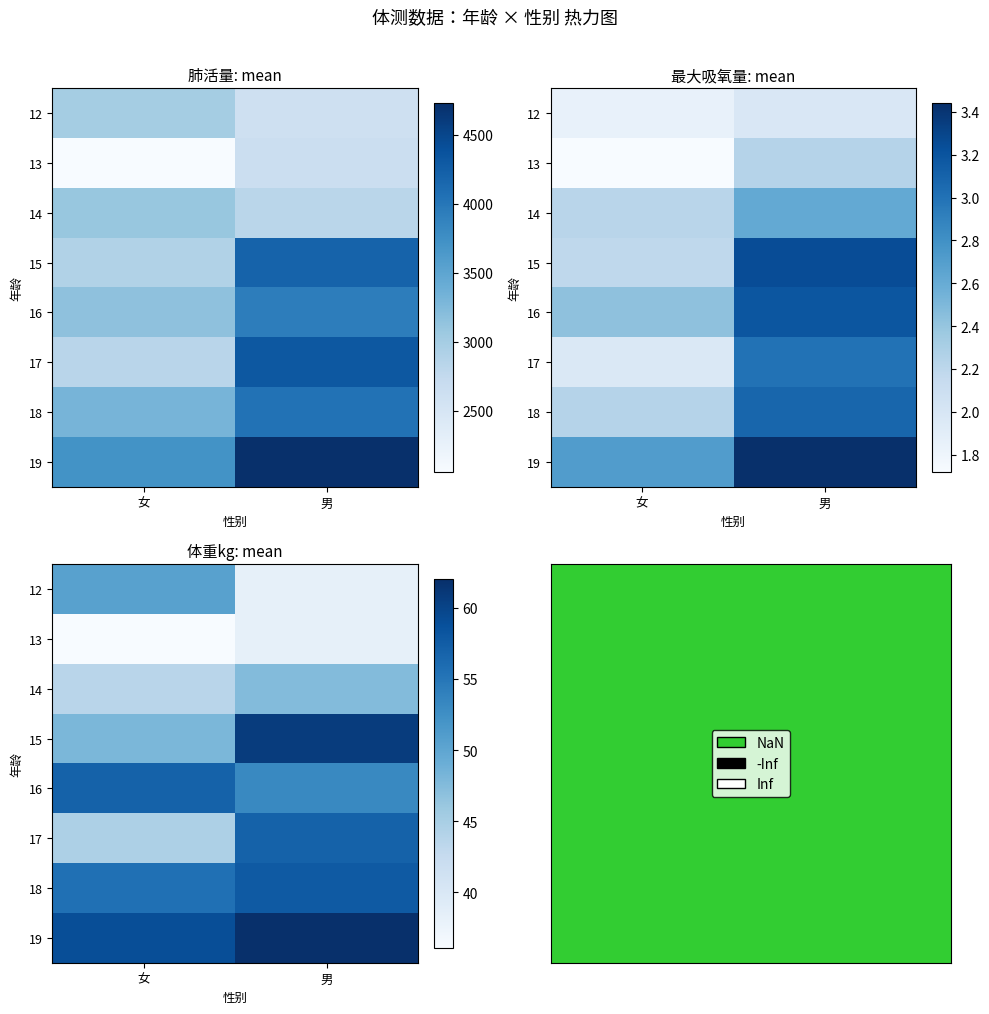

What is the greatest value displayed?

62.0